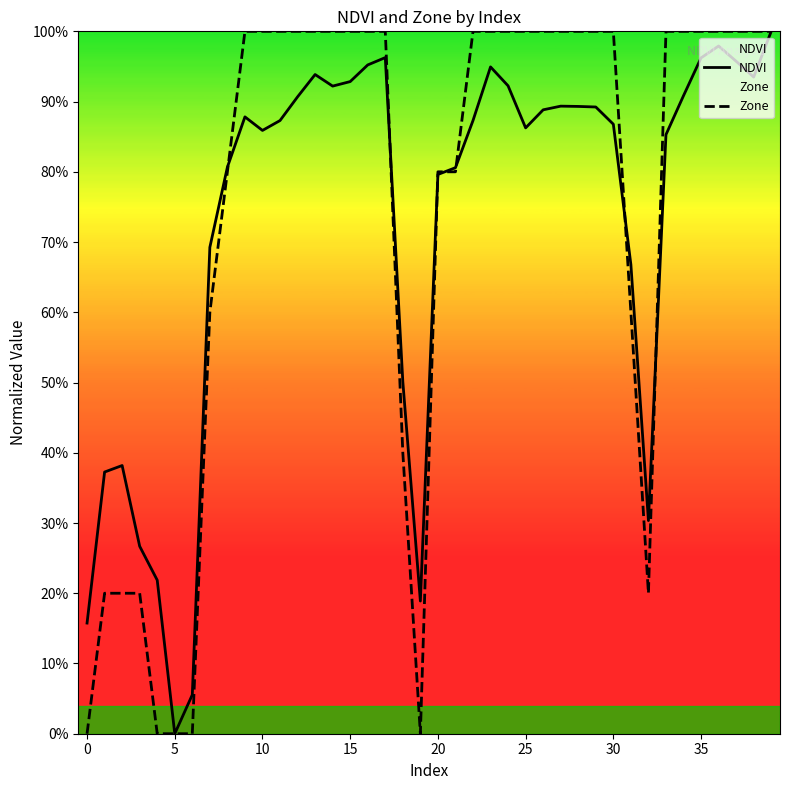

What is the difference between the second highest and minimum values in the NDVI series?

1.0